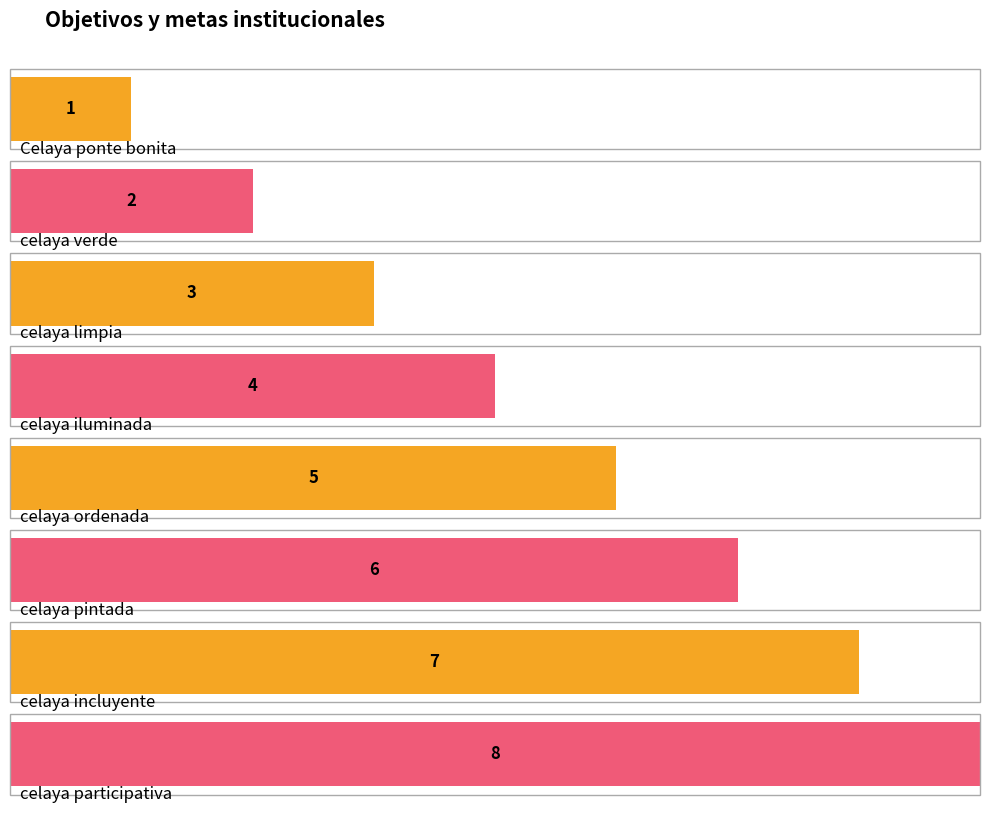

Are the bars grouped side by side (vs. stacked)?

No